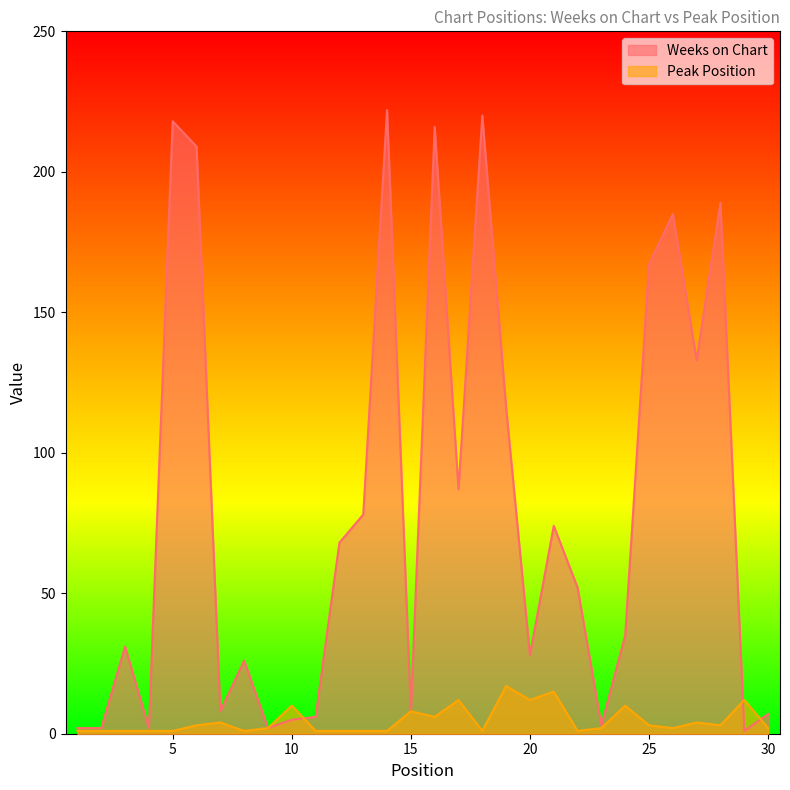

How many categories are shown in the chart?

30